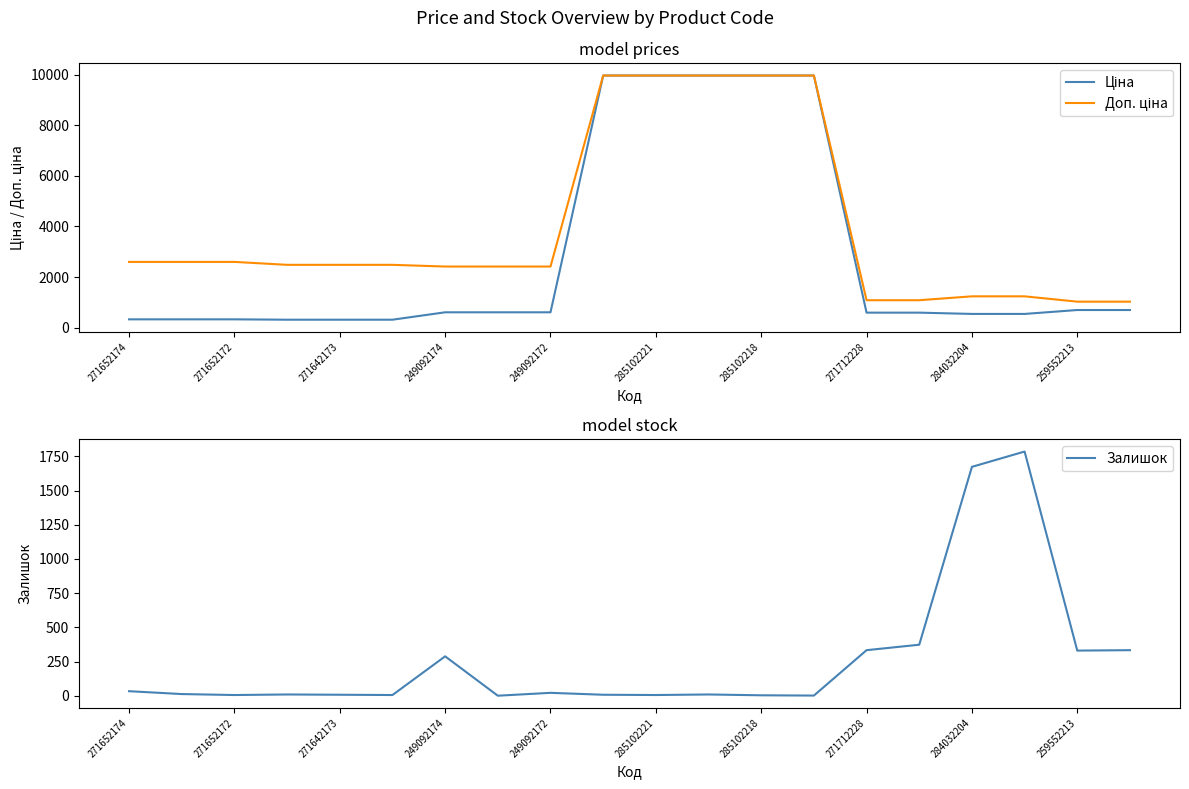

At how many categories does at least one series exceed 5817?

5